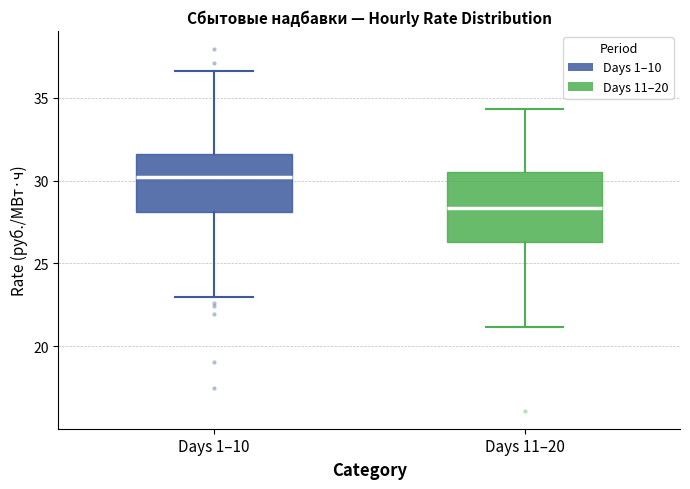

Which box is the tallest, from its lower edge to its upper edge?

Days 11–20